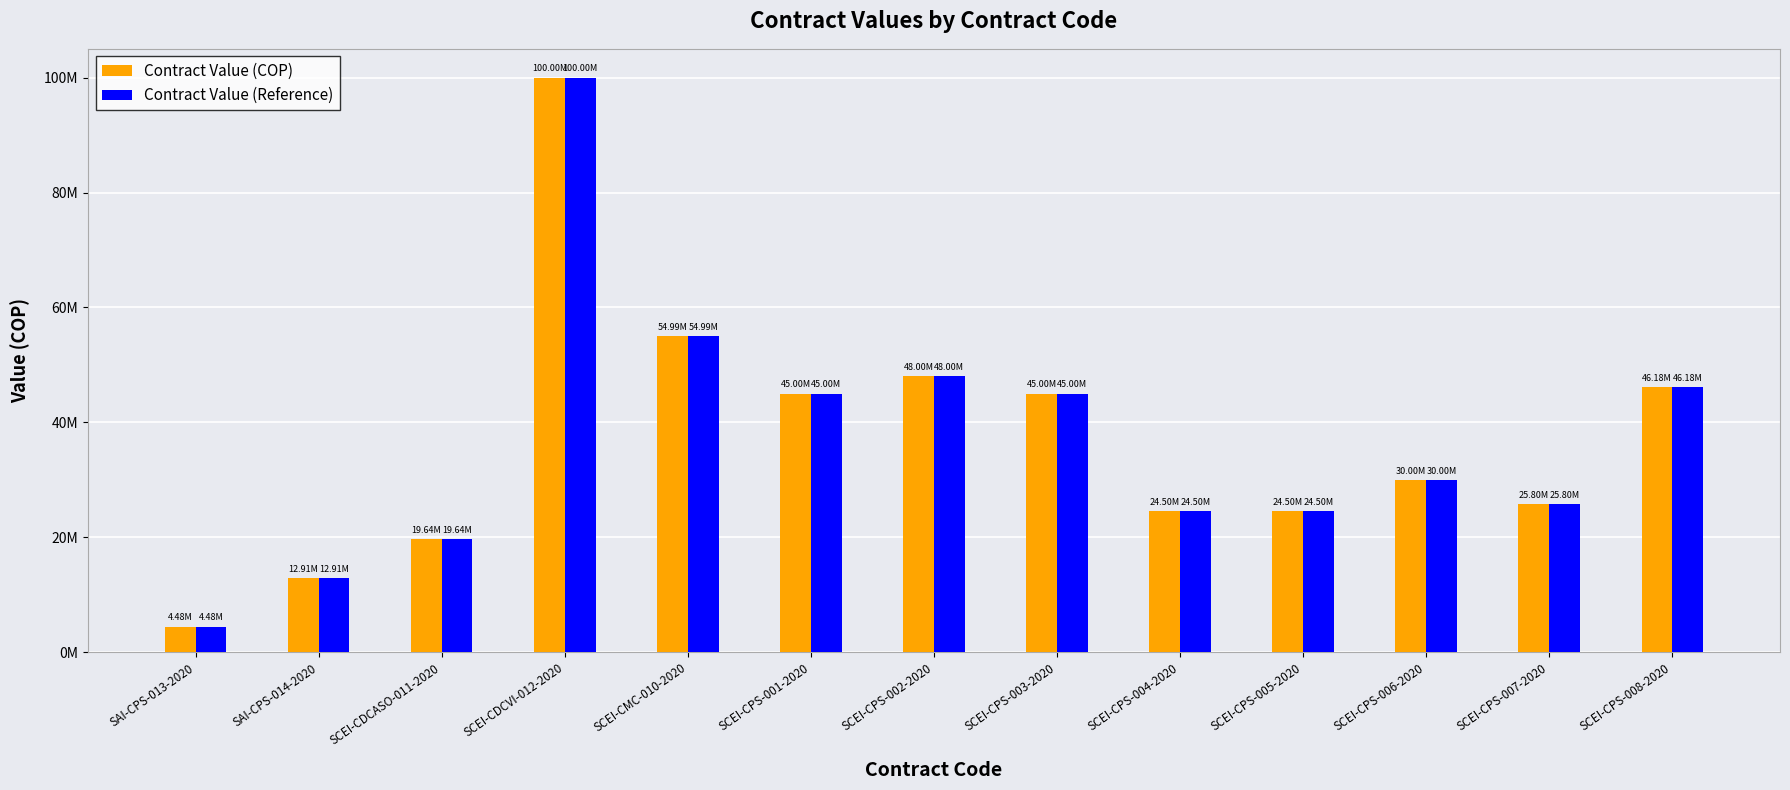

What are all the series names shown in the legend?

Contract Value (COP), Contract Value (Reference)